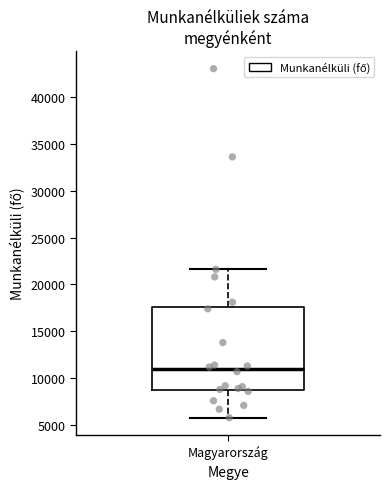

Where does the lower whisker of the box for Magyarország end on the y-axis? The values are not printed on the chart, so give them approximately, as read against the axis.

6000